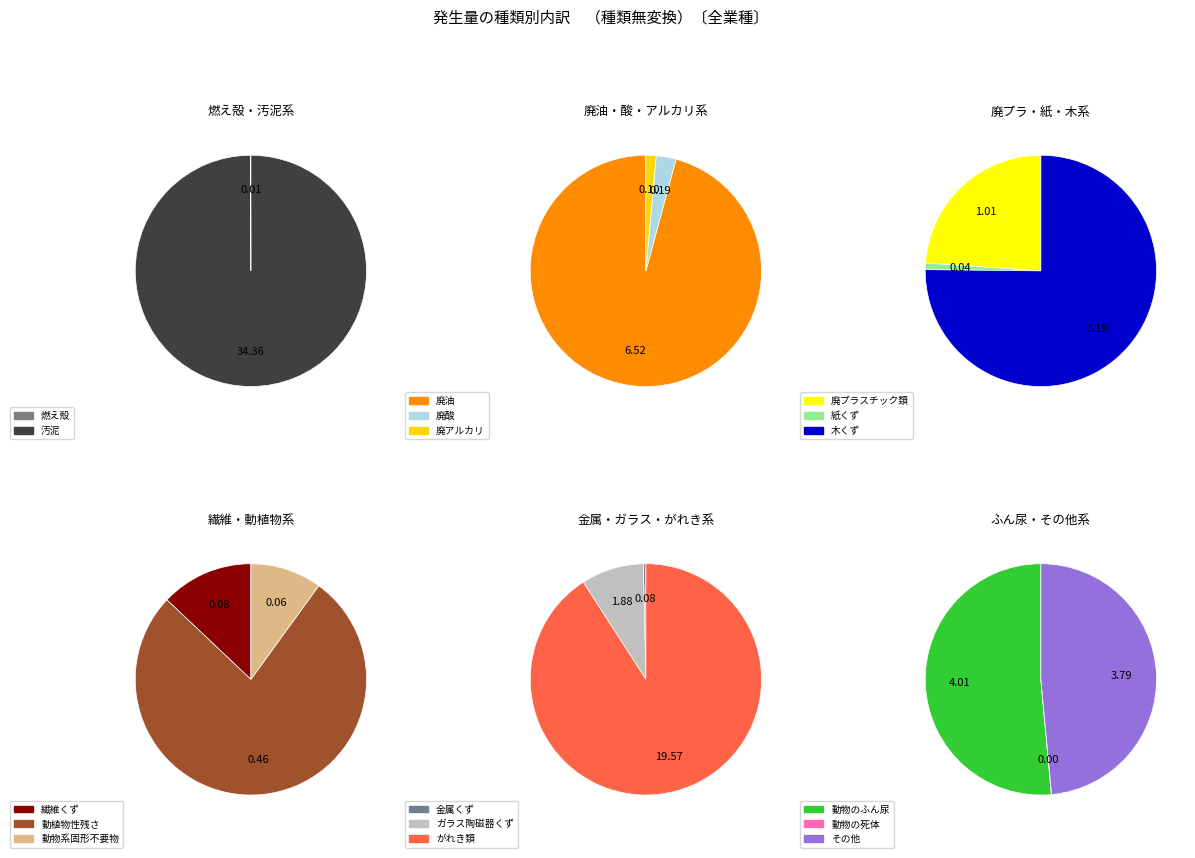

The 紙くず slice represents 14% of the pie. True or false?

False